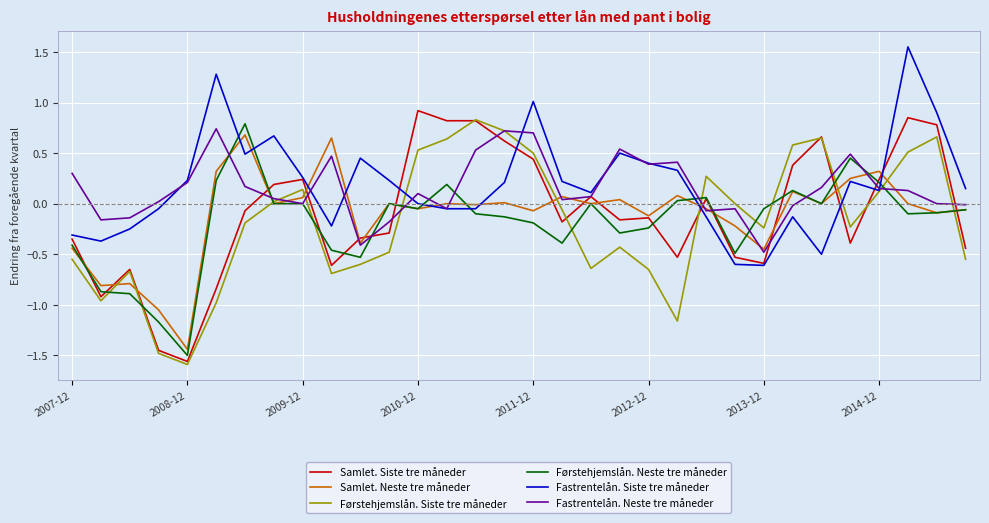

Which series has the largest range (max minus min)?

Samlet. Siste tre måneder